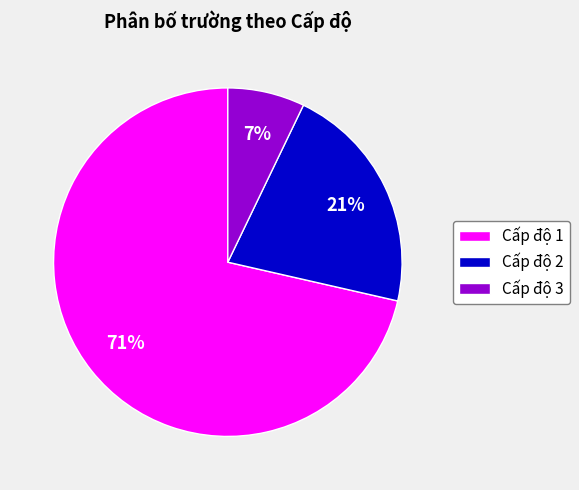

What percentage is the Cấp độ 3 slice, to the nearest percent?

7%